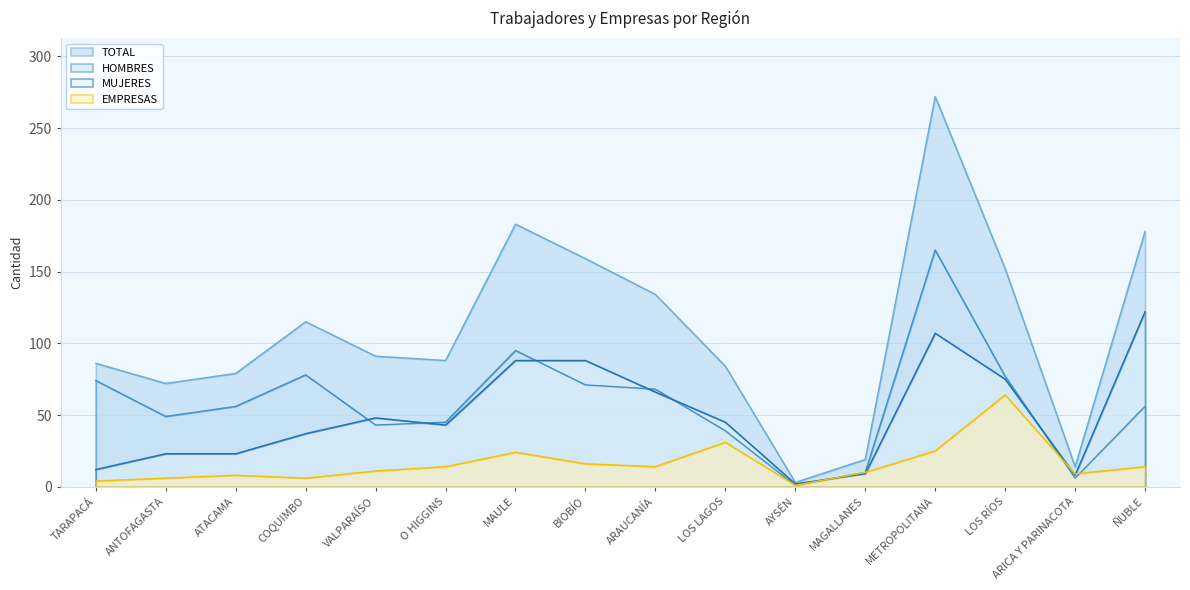

Which has a higher value, TARAPACÁ or ARICA Y PARINACOTA?

TARAPACÁ